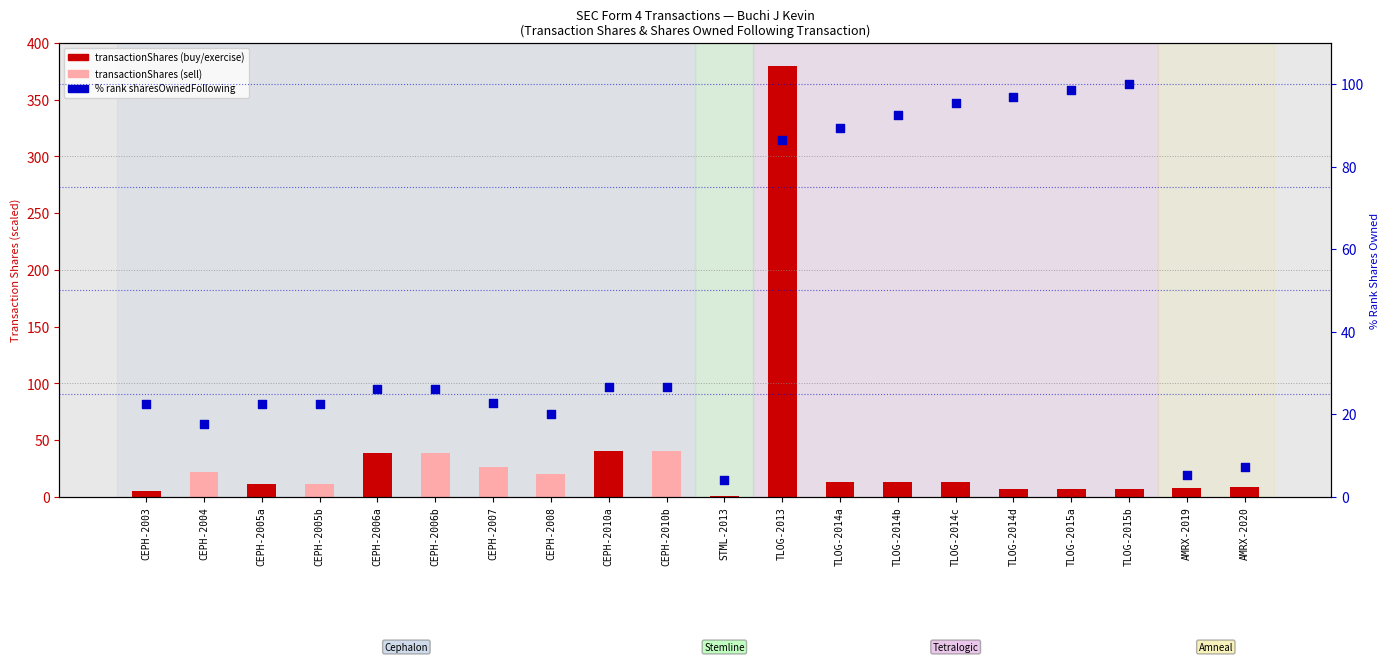

At how many categories does at least one series exceed 284?

1